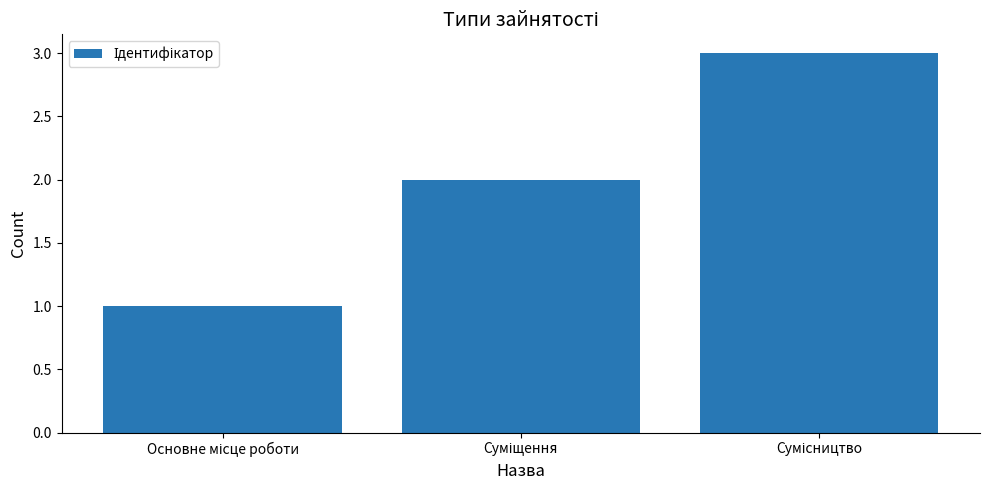

What is the greatest value displayed?

3